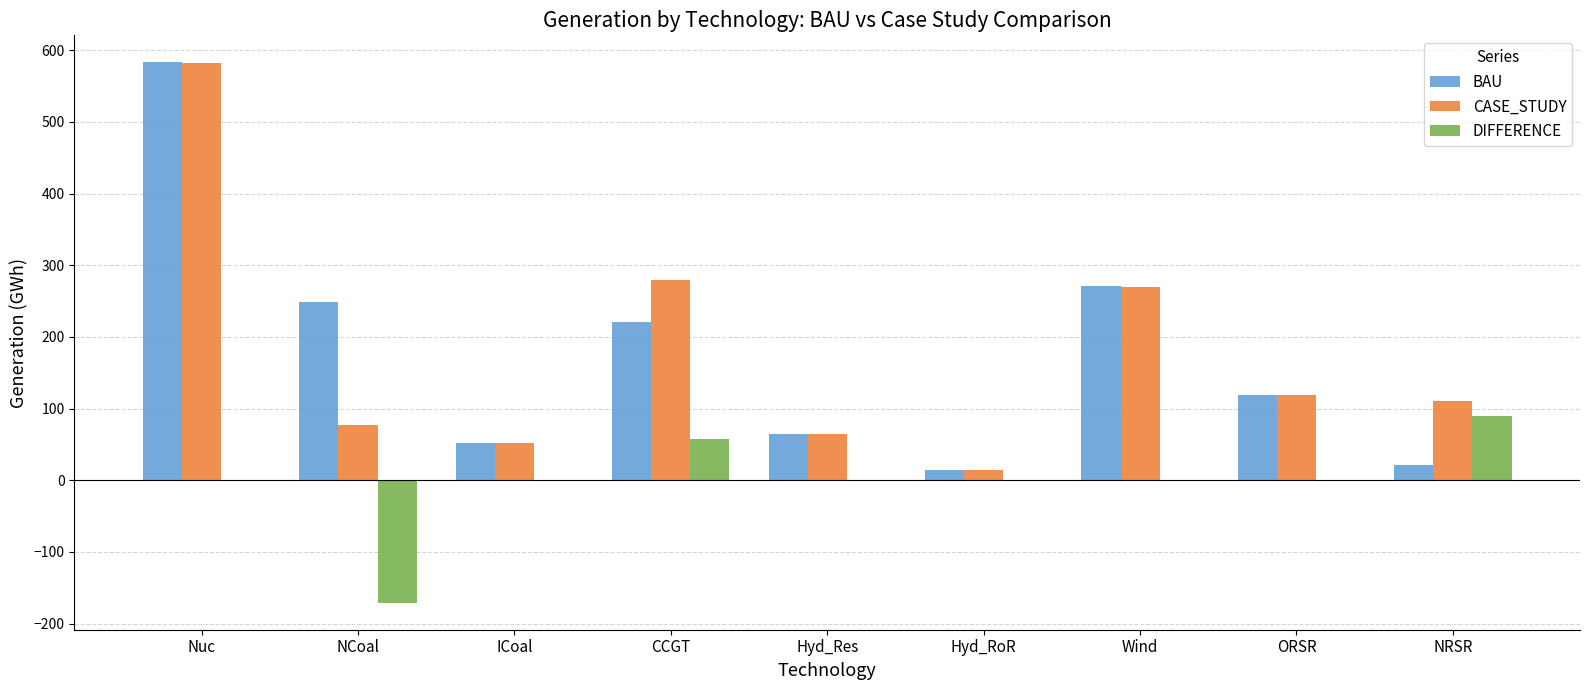

Is the value of BAU at ORSR greater than the value of CASE_STUDY at Wind?

No